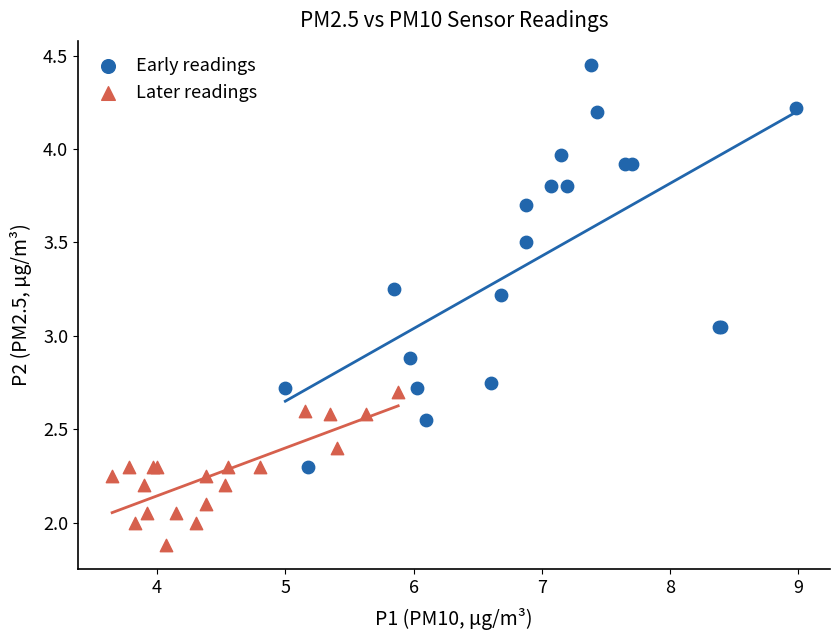

Which series has the widest spread of Y values?

Early readings